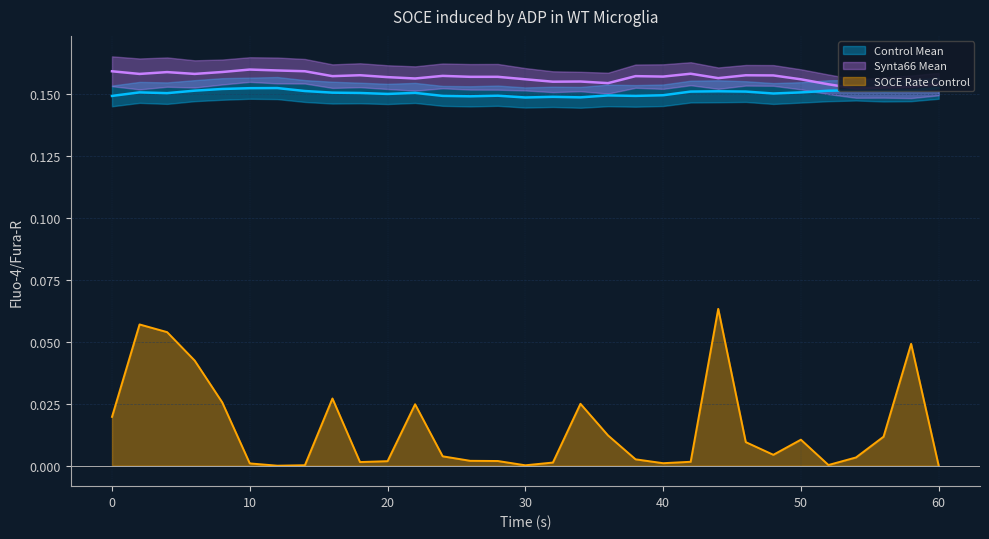

The value of Synta66 Mean at 54 is 0.2. True or false?

True